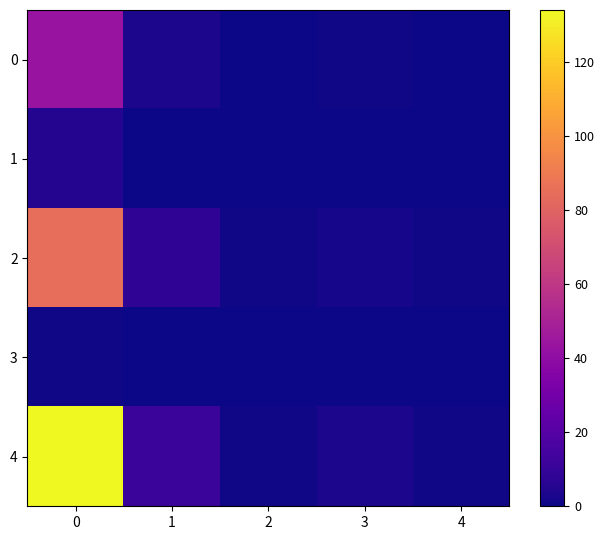

What is the maximum value shown in the chart?

134